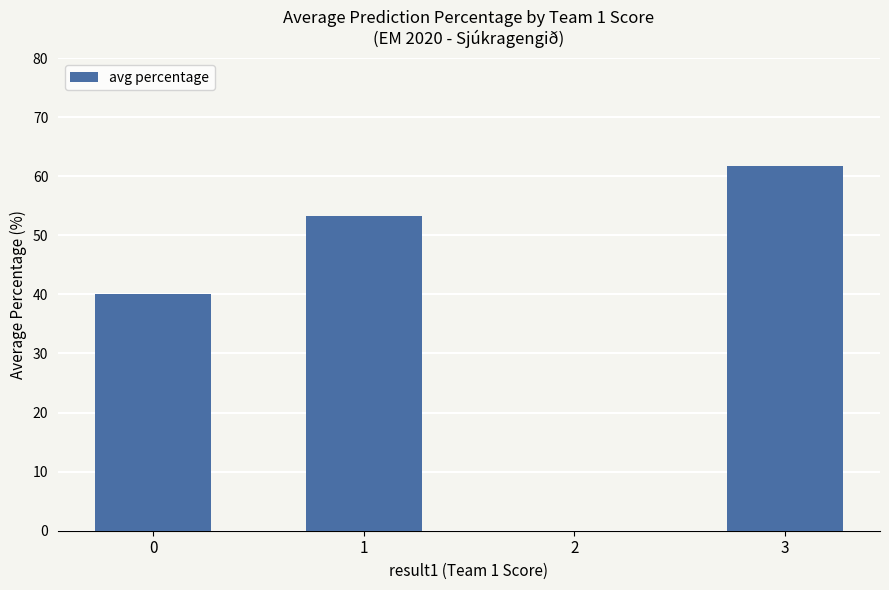

What is the maximum value shown in the chart?

61.7